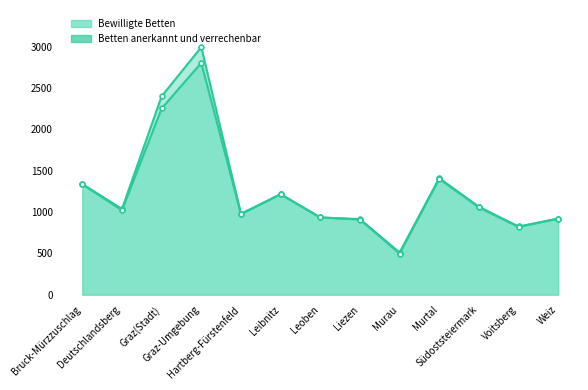

How many distinct data groups are displayed?

2